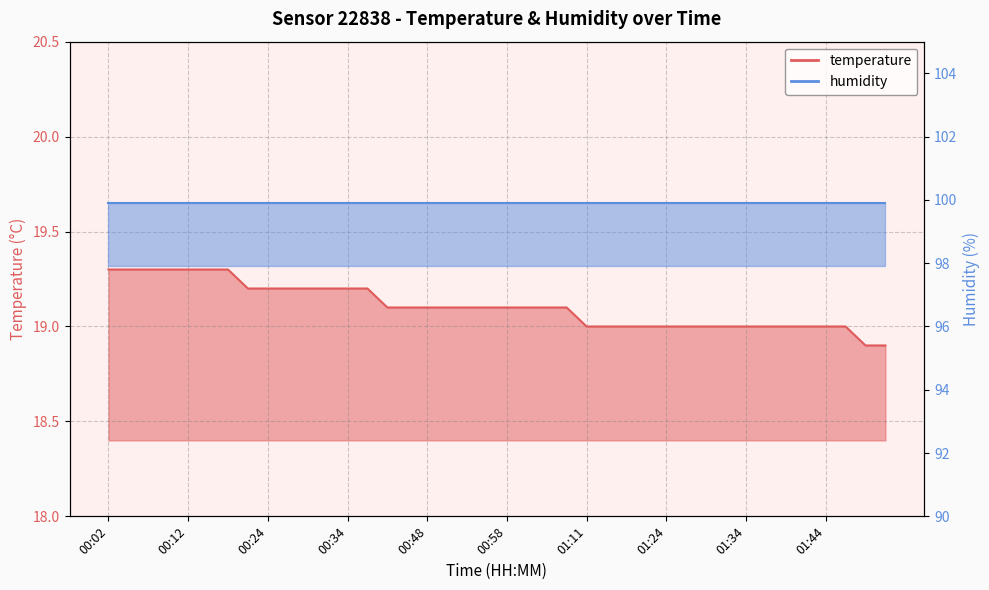

Count the number of values greater than 19.

24